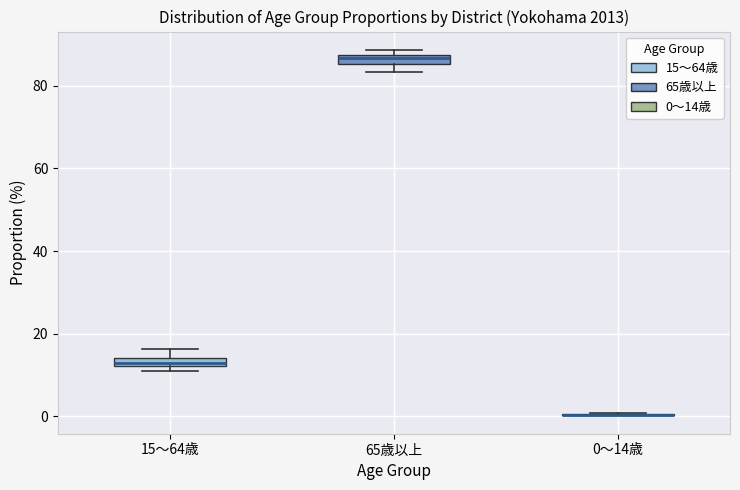

Where is the lower edge of the box for 15～64歳 on the y-axis? The values are not printed on the chart, so give them approximately, as read against the axis.

12